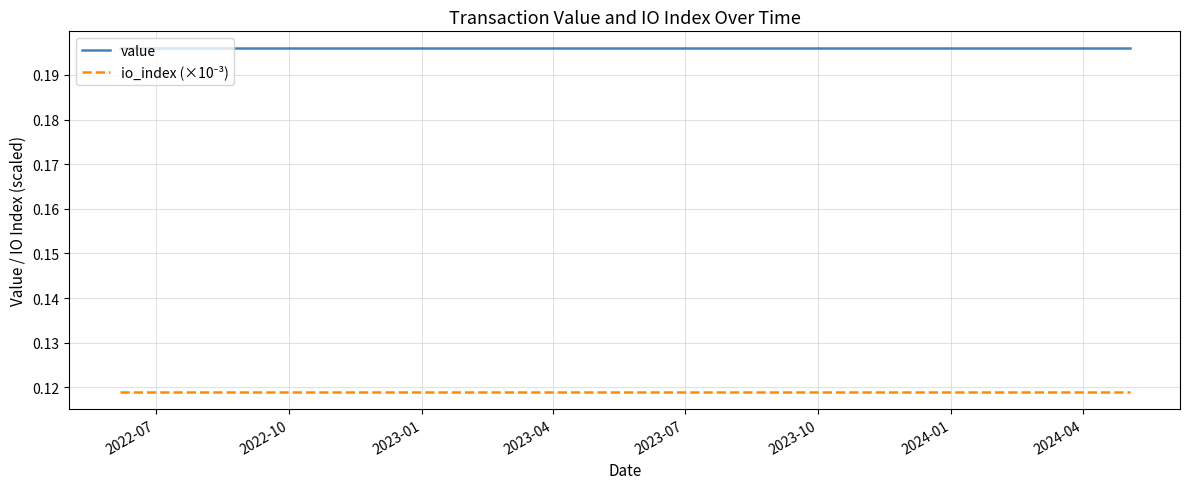

How many lines are shown in the chart?

2